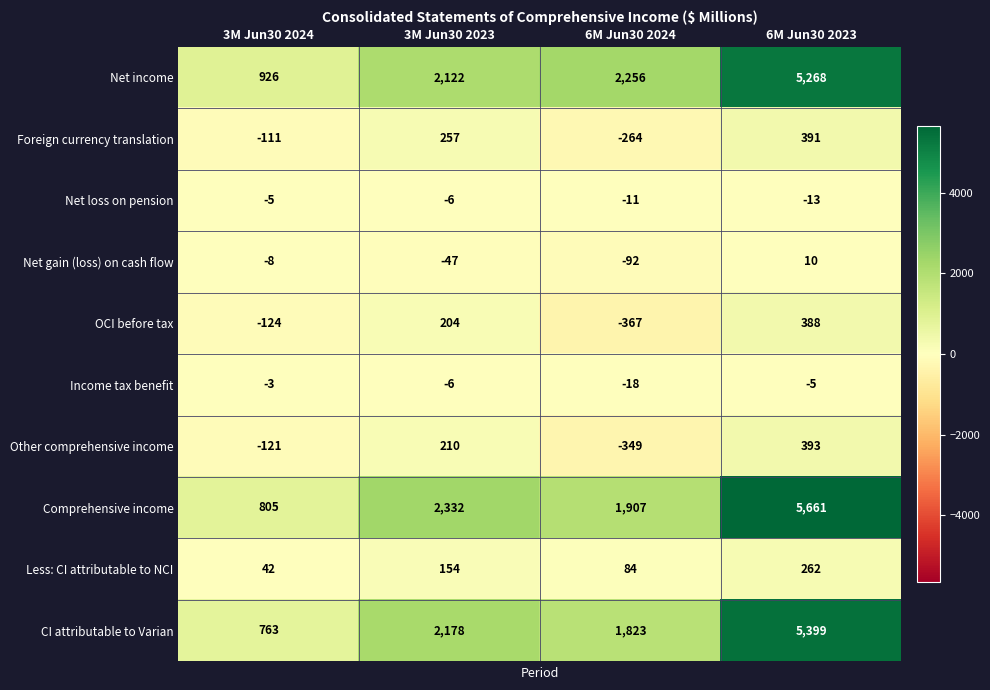

The CI attributable to Varian series shows 927 at 3M Jun30 2023. True or false?

False